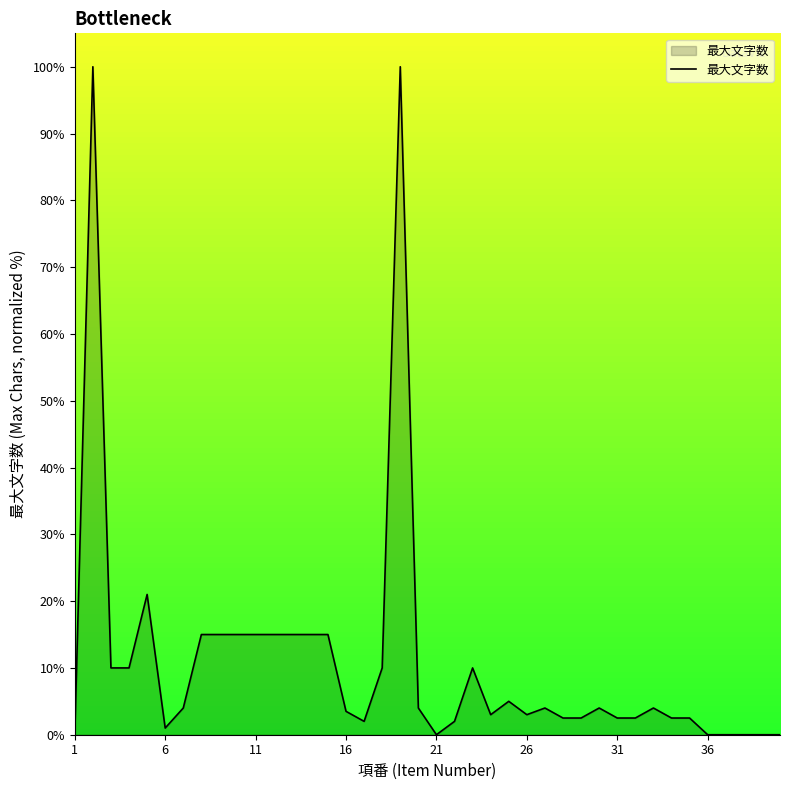

True or false: there are more than 1 points higher than both neighbors.

True